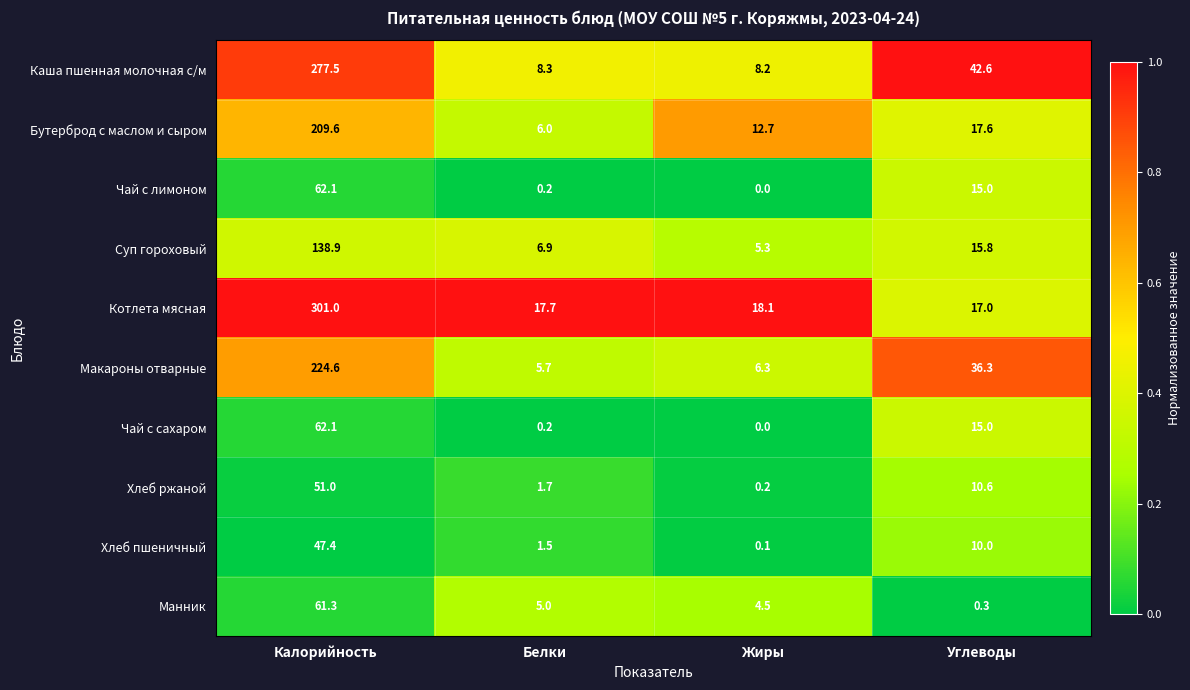

What value does the Хлеб пшеничный series have at Белки?

1.5